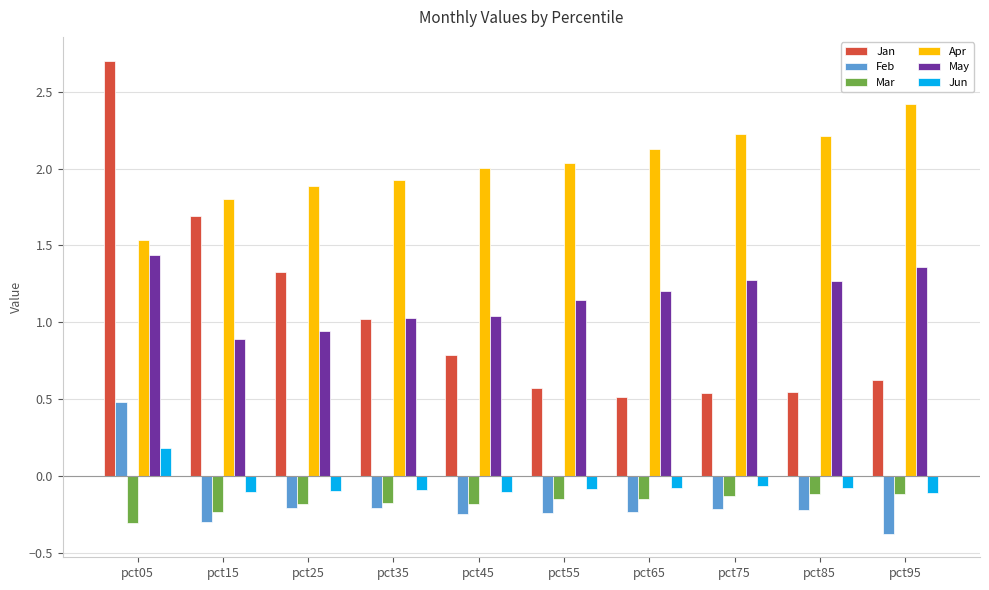

How many bars are there in each group?

6